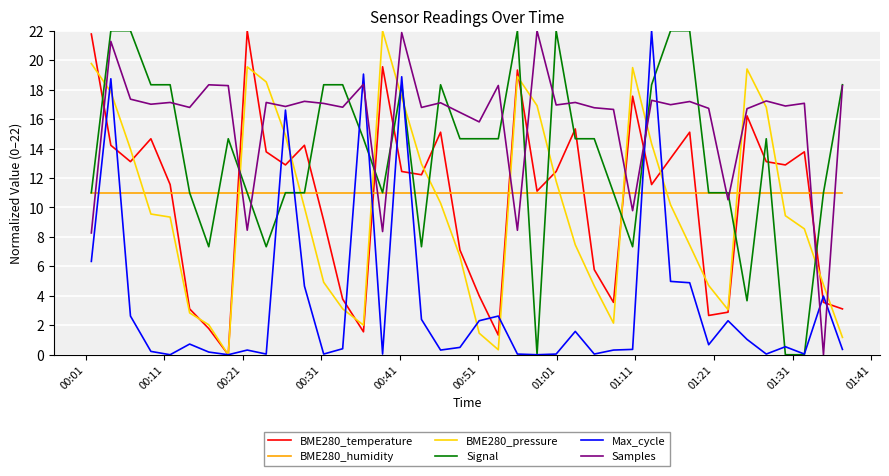

True or false: Max_cycle and BME280_humidity cross at least once.

True